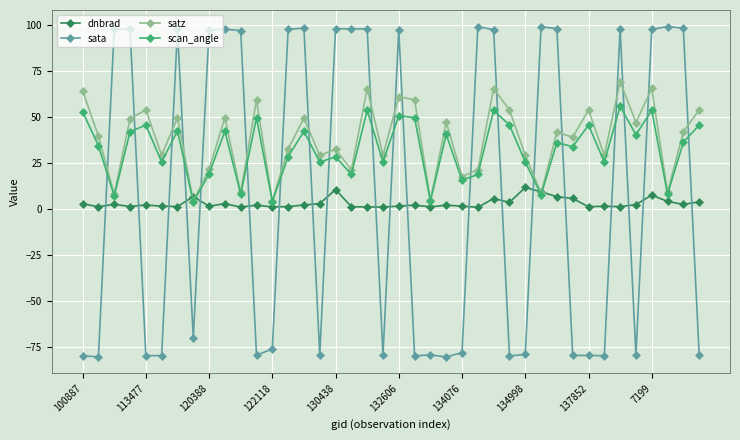

What is the value of the sata point at the 1st from the left?

-79.9